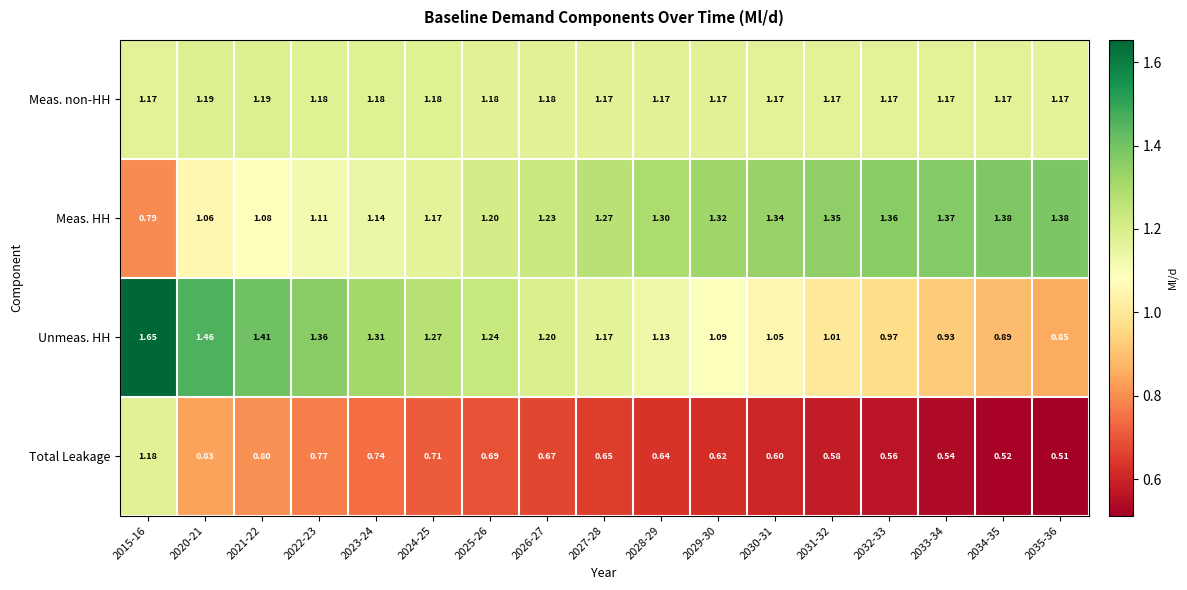

Between 2015-16 and 2022-23, which series saw the biggest shift?

Total Leakage